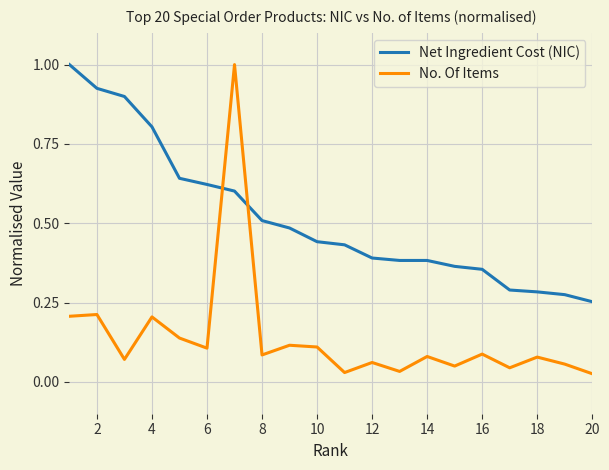

After their last crossing, which series has the higher values: Net Ingredient Cost (NIC) or No. Of Items?

Net Ingredient Cost (NIC)